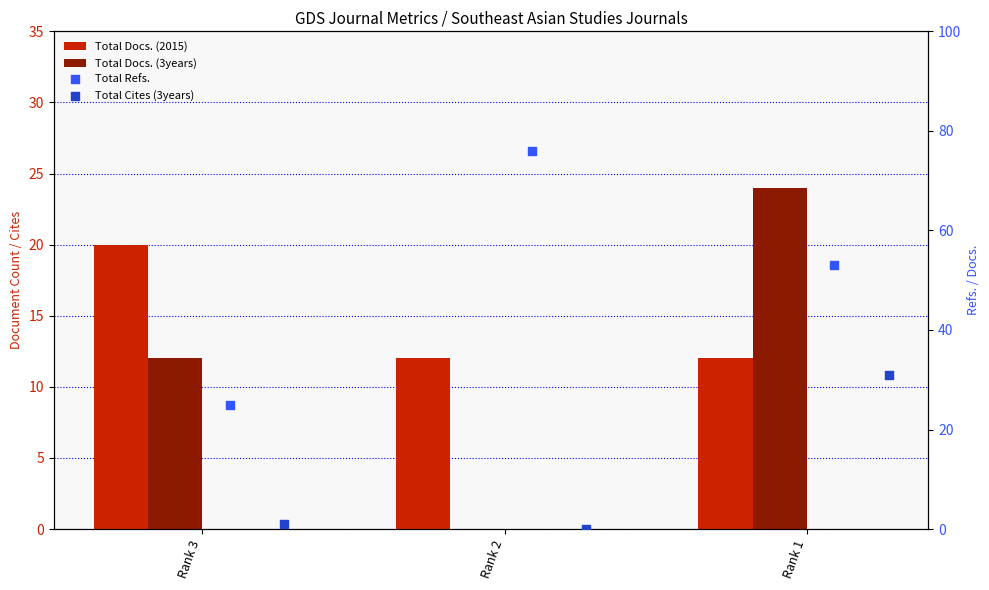

At which category is the sum across all series the highest?

Rank 1